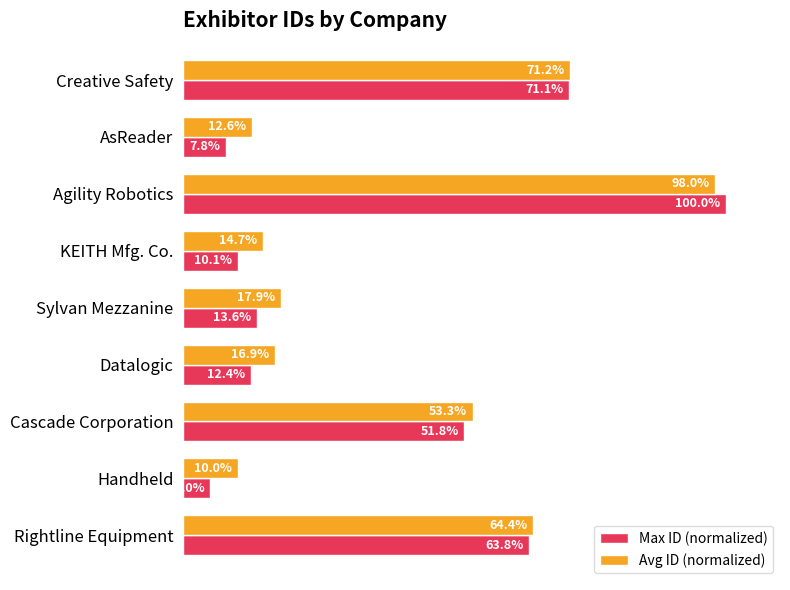

Rank the series by their maximum value, from lowest to highest.

Avg ID (normalized), Max ID (normalized)